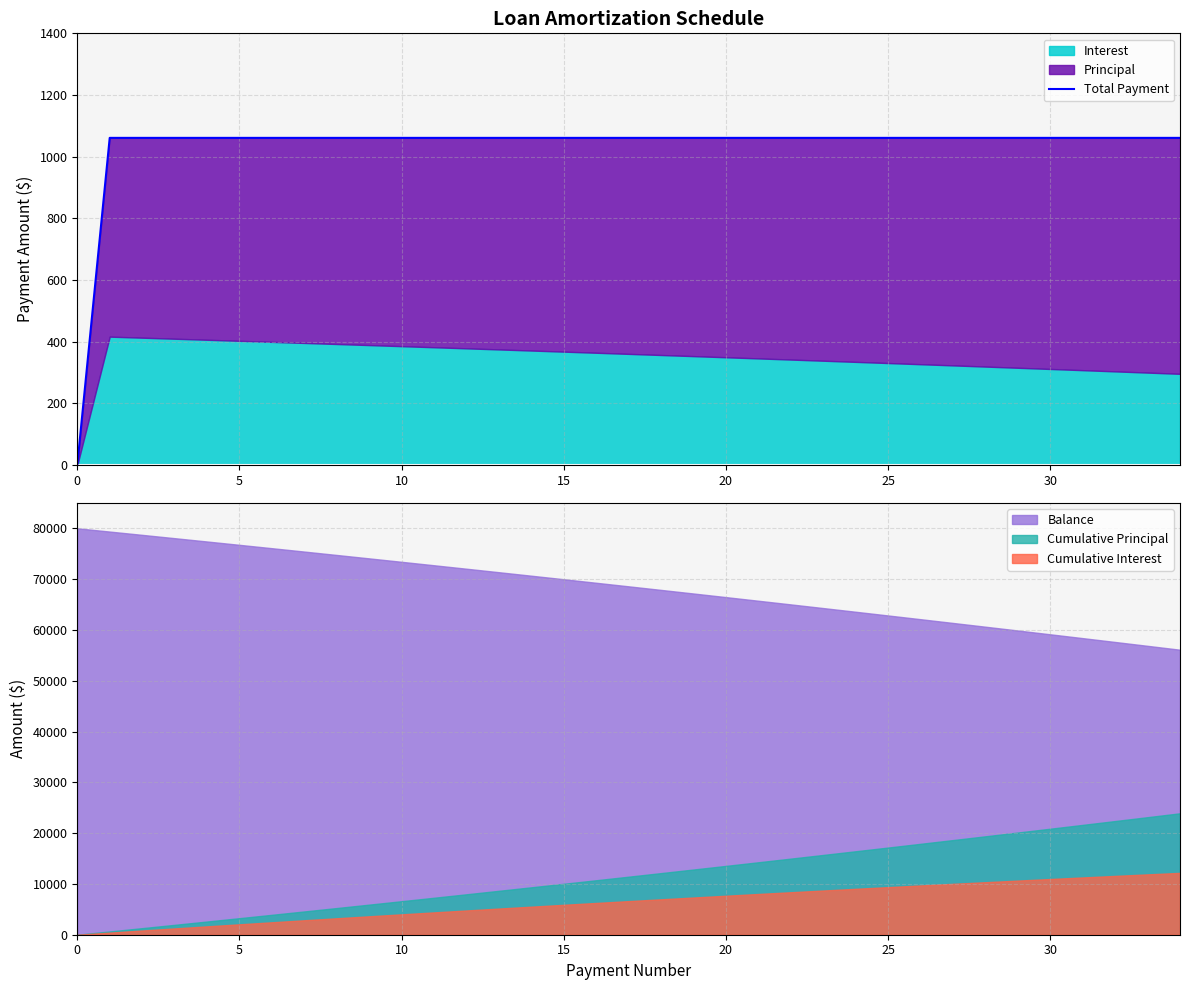

The chart shows a value of 1061.1 at 22. True or false?

True